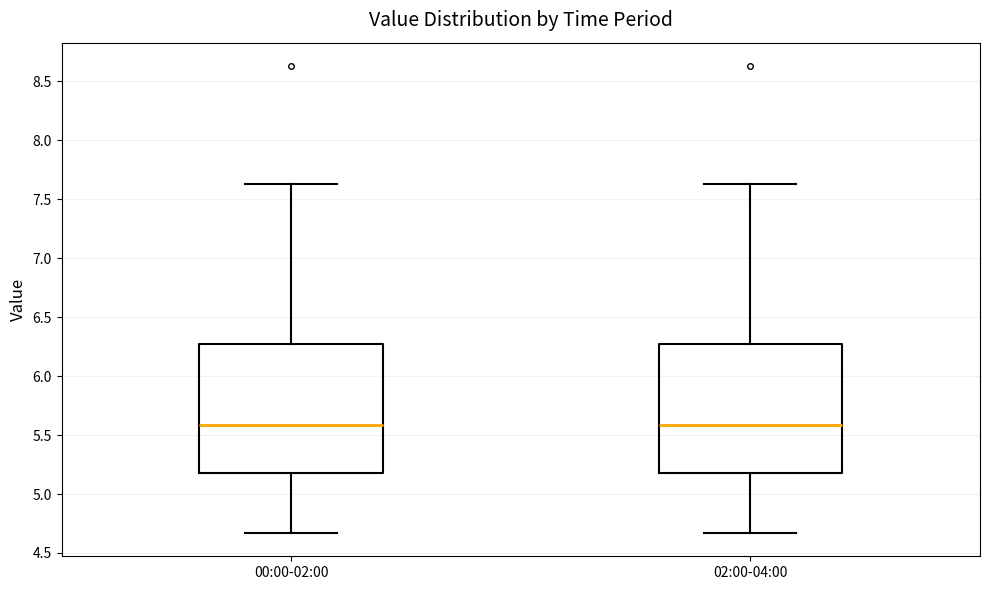

Reading left to right, transcribe this box plot: for each box, give where its median line is, the range the box spans, and where its two whiskers end, as read against the y-axis. The values are not printed on the chart, so give them approximately, as read against the axis.

00:00-02:00: median 5.60, box 5.20 to 6.25, whiskers 4.65 to 7.65
02:00-04:00: median 5.60, box 5.20 to 6.25, whiskers 4.65 to 7.65